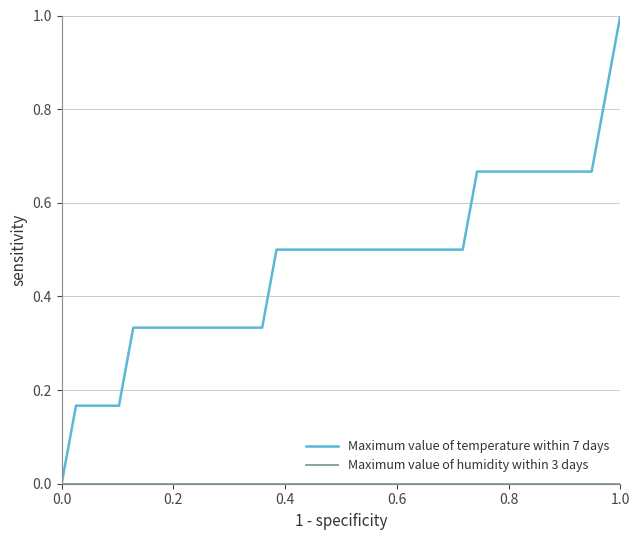

Which series has the widest spread of values?

Maximum value of temperature within 7 days